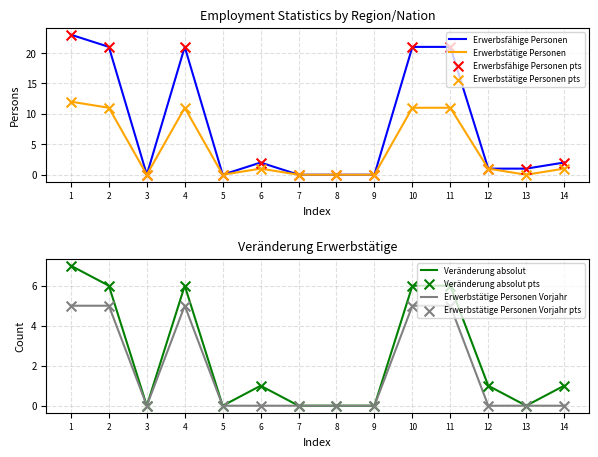

Which series has the widest spread of Y values?

Erwerbsfähige Personen